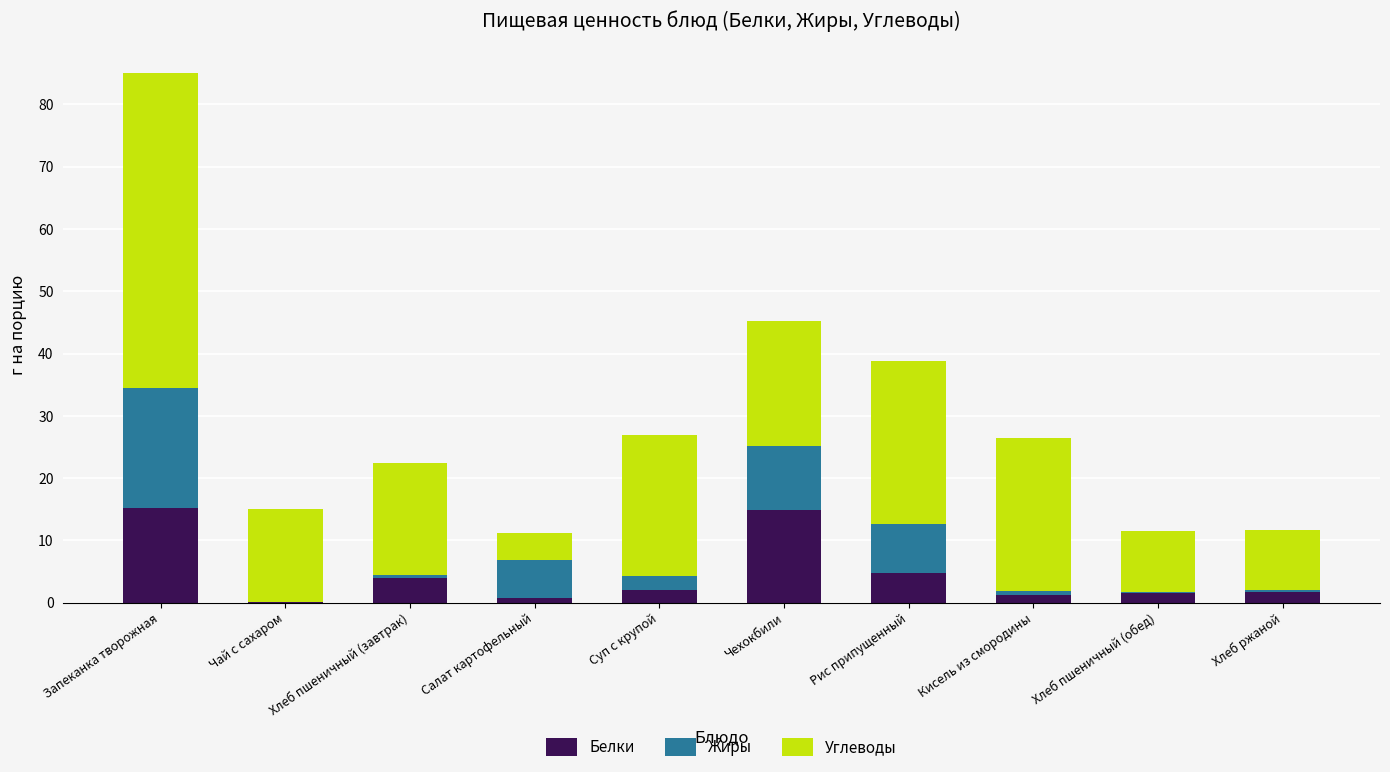

At which category is the sum across all series the highest?

Запеканка творожная